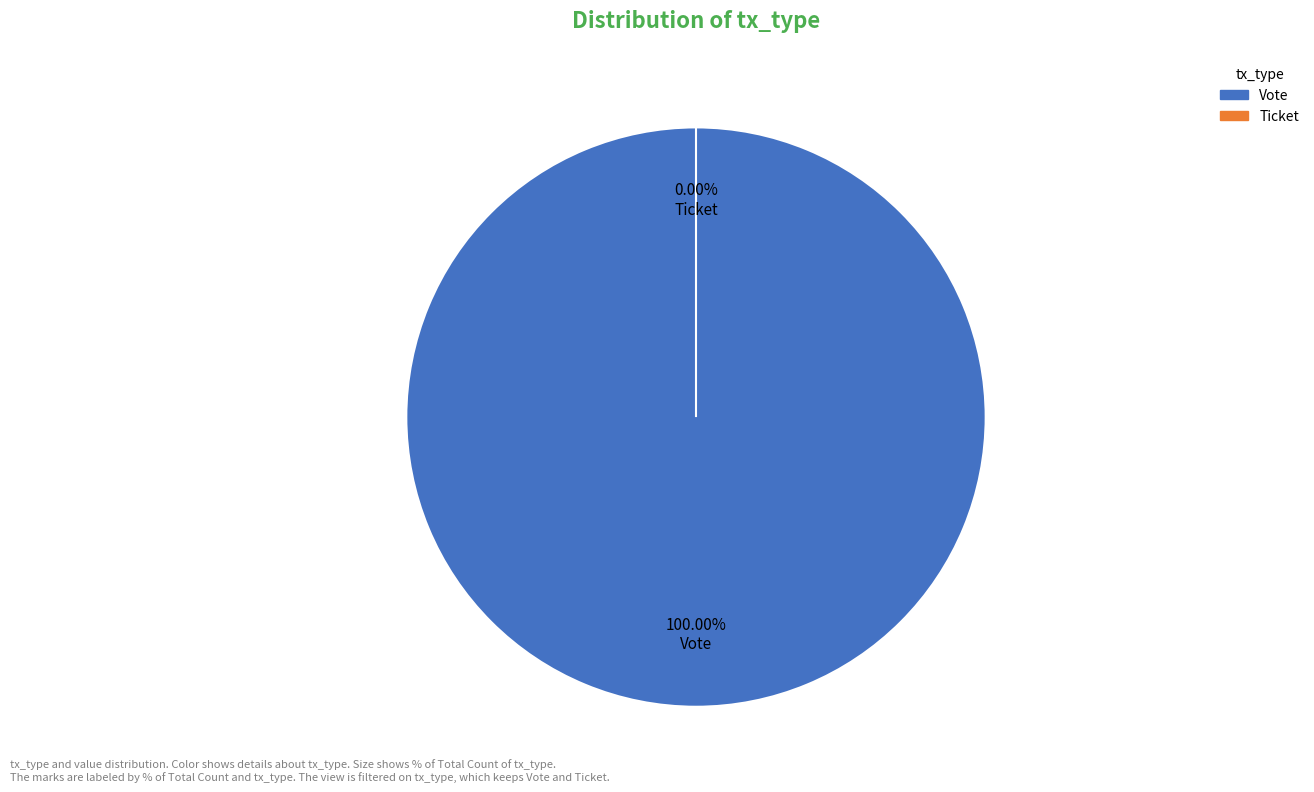

Is it true that Vote is 100% of the pie?

True